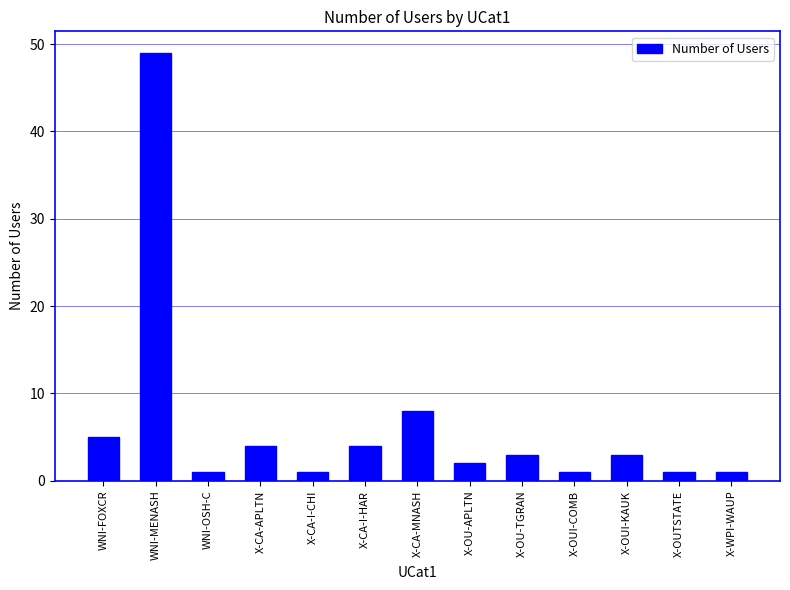

Which label corresponds to the largest value in the chart?

WNI-MENASH